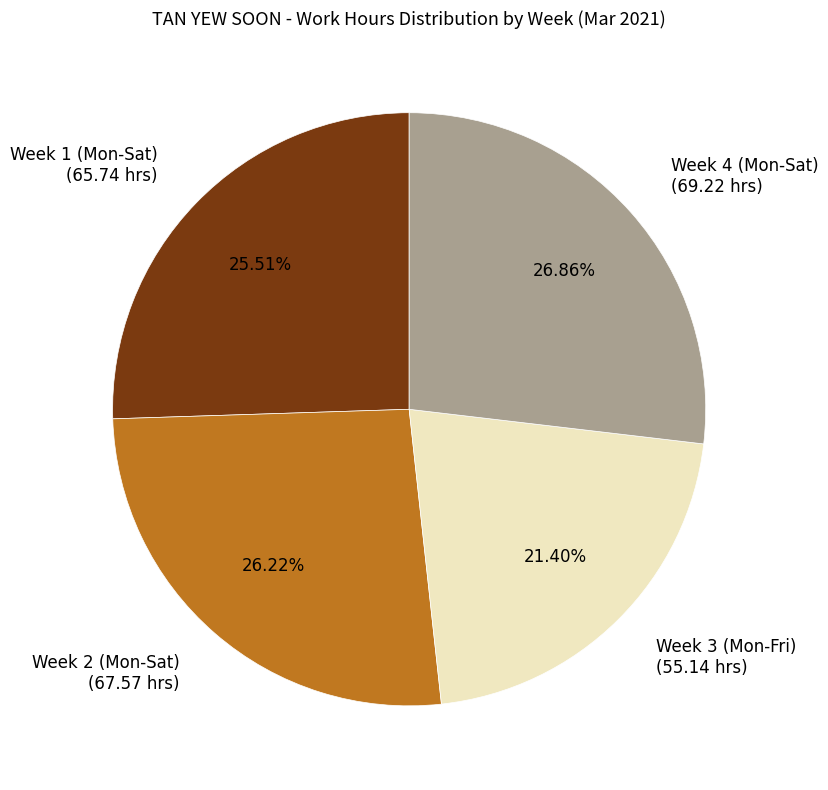

Approximately how many times larger is the value at Week 2 (Mon-Sat) (67.57 hrs) compared to Week 4 (Mon-Sat) (69.22 hrs)?

1.0